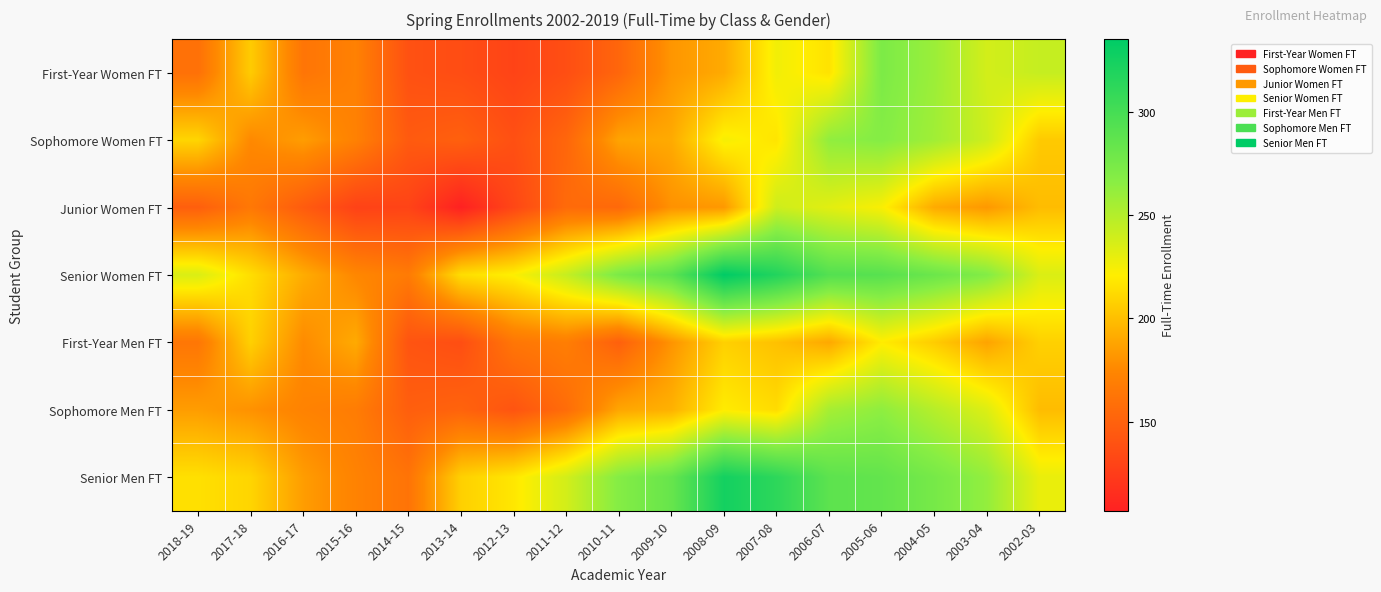

Reading right to left, extract all data points from this chart.

First-Year Women FT: 2002-03=243	2003-04=238	2004-05=259	2005-06=272	2006-07=216	2007-08=226	2008-09=191	2009-10=182	2010-11=153	2011-12=137	2012-13=130	2013-14=136	2014-15=139	2015-16=171	2016-17=163	2017-18=206	2018-19=160
Sophomore Women FT: 2002-03=205	2003-04=240	2004-05=257	2005-06=268	2006-07=263	2007-08=217	2008-09=224	2009-10=191	2010-11=188	2011-12=153	2012-13=138	2013-14=149	2014-15=145	2015-16=171	2016-17=185	2017-18=176	2018-19=210
Junior Women FT: 2002-03=199	2003-04=183	2004-05=191	2005-06=223	2006-07=232	2007-08=240	2008-09=183	2009-10=180	2010-11=155	2011-12=156	2012-13=132	2013-14=107	2014-15=130	2015-16=129	2016-17=146	2017-18=165	2018-19=148
Senior Women FT: 2002-03=235	2003-04=269	2004-05=281	2005-06=291	2006-07=293	2007-08=318	2008-09=335	2009-10=288	2010-11=273	2011-12=243	2012-13=222	2013-14=214	2014-15=167	2015-16=175	2016-17=192	2017-18=214	2018-19=235
First-Year Men FT: 2002-03=208	2003-04=188	2004-05=206	2005-06=220	2006-07=190	2007-08=201	2008-09=208	2009-10=181	2010-11=149	2011-12=169	2012-13=164	2013-14=137	2014-15=141	2015-16=191	2016-17=177	2017-18=208	2018-19=164
Sophomore Men FT: 2002-03=199	2003-04=234	2004-05=249	2005-06=264	2006-07=255	2007-08=213	2008-09=220	2009-10=194	2010-11=189	2011-12=157	2012-13=141	2013-14=151	2014-15=148	2015-16=168	2016-17=172	2017-18=180	2018-19=185
Senior Men FT: 2002-03=229	2003-04=262	2004-05=275	2005-06=285	2006-07=288	2007-08=312	2008-09=325	2009-10=283	2010-11=268	2011-12=238	2012-13=218	2013-14=208	2014-15=162	2015-16=172	2016-17=185	2017-18=210	2018-19=215